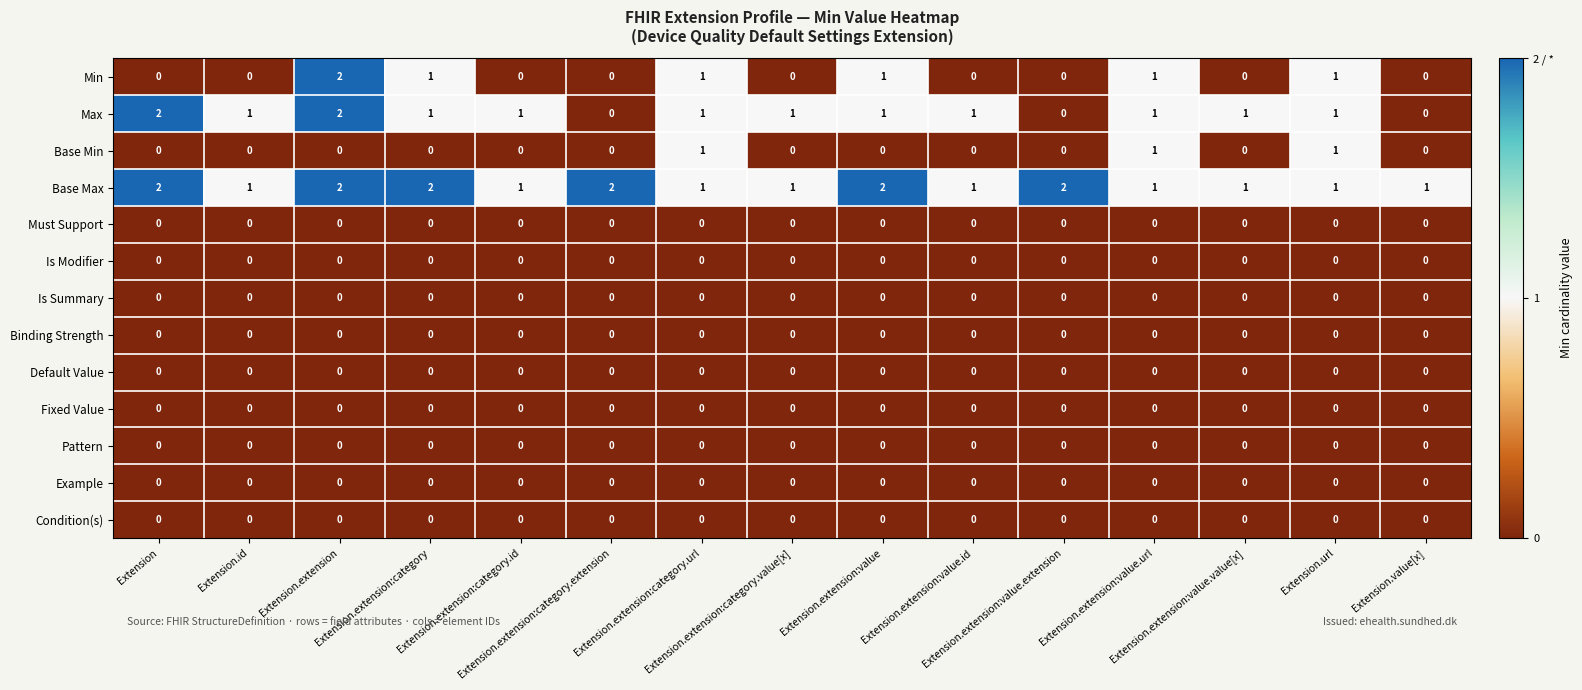

What is the total value across all series at Extension.extension:category.id?

2